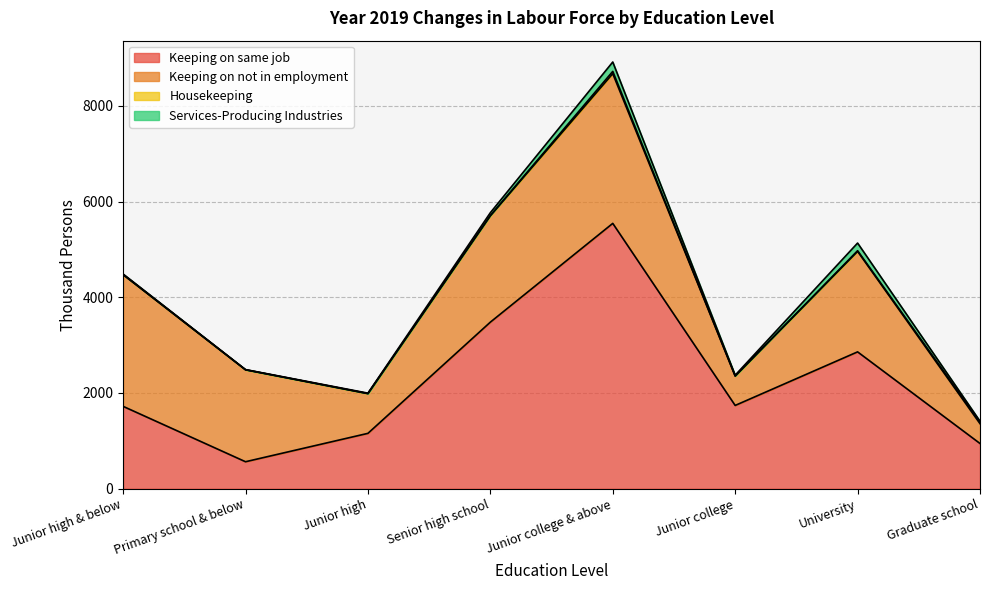

Does the chart have visible grid lines?

Yes